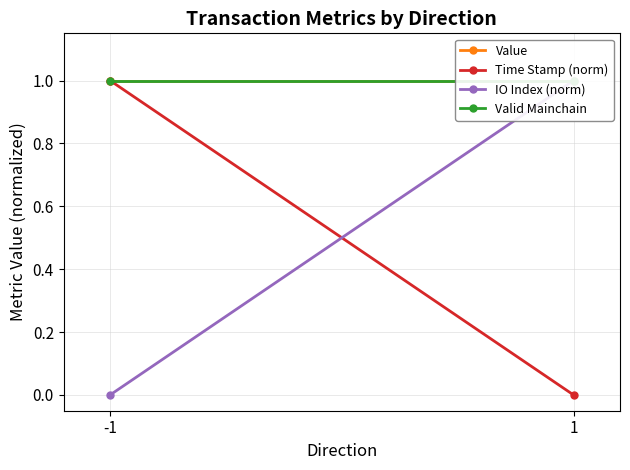

Reading left to right, what are all the values shown in this chart?

Value: -1=1	1=1
Time Stamp (norm): -1=1	1=0
IO Index (norm): -1=0	1=1
Valid Mainchain: -1=1	1=1